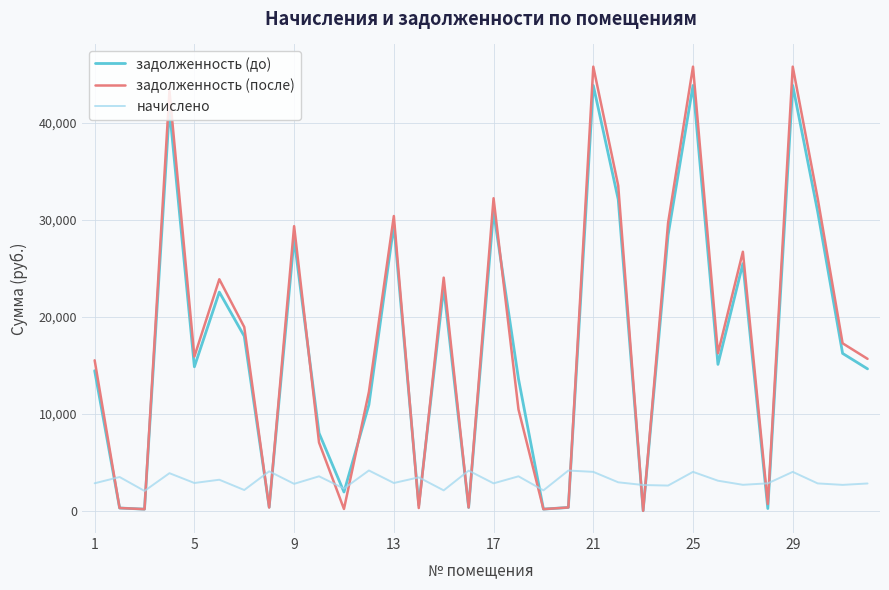

True or false: задолженность (до) has more than 1 interior local peaks.

True